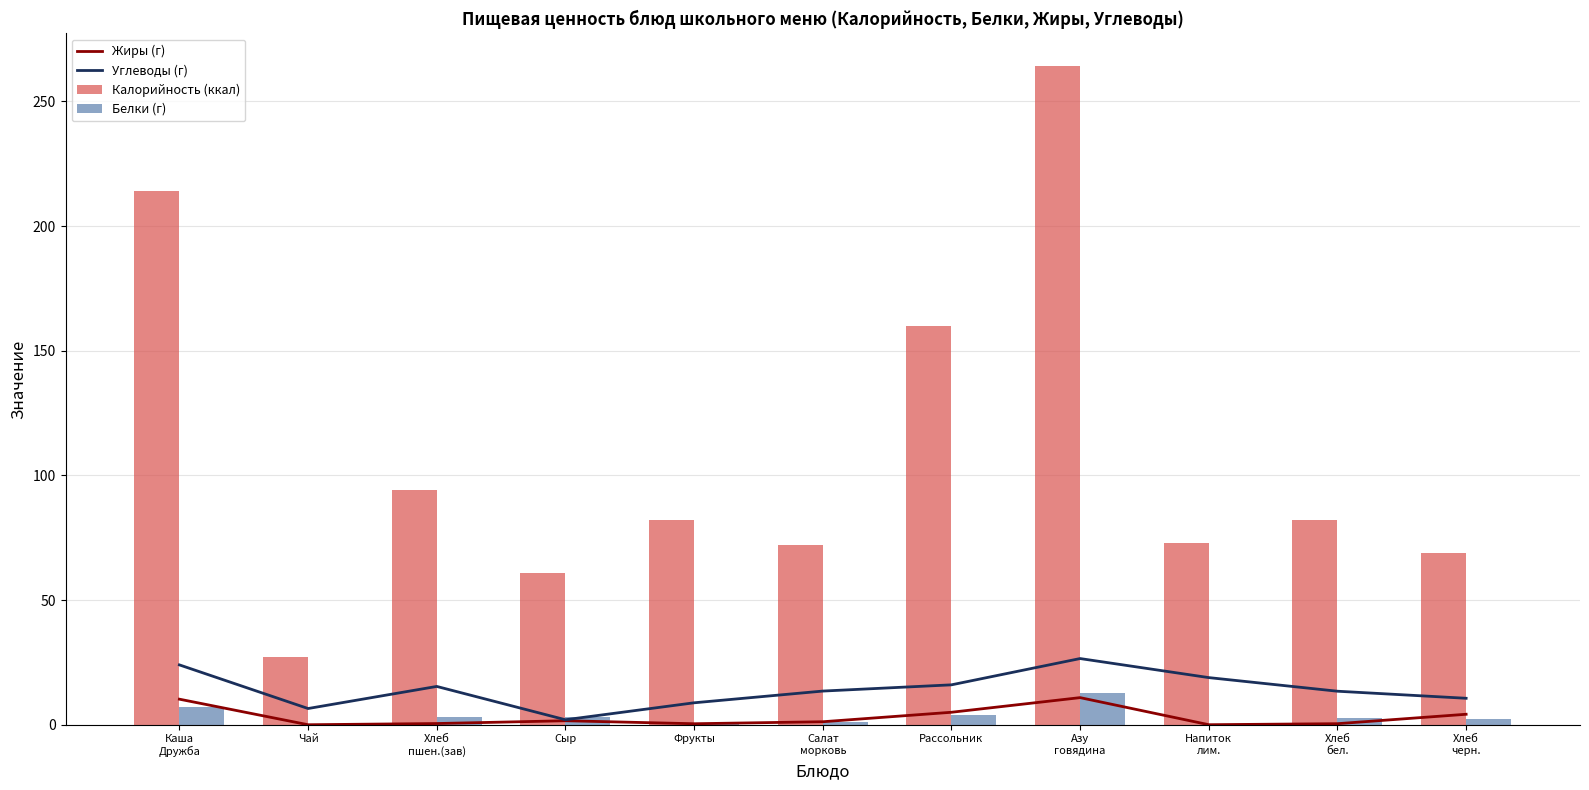

True or false: Углеводы (г) has a value of 33.9 at Напиток
лим..

False